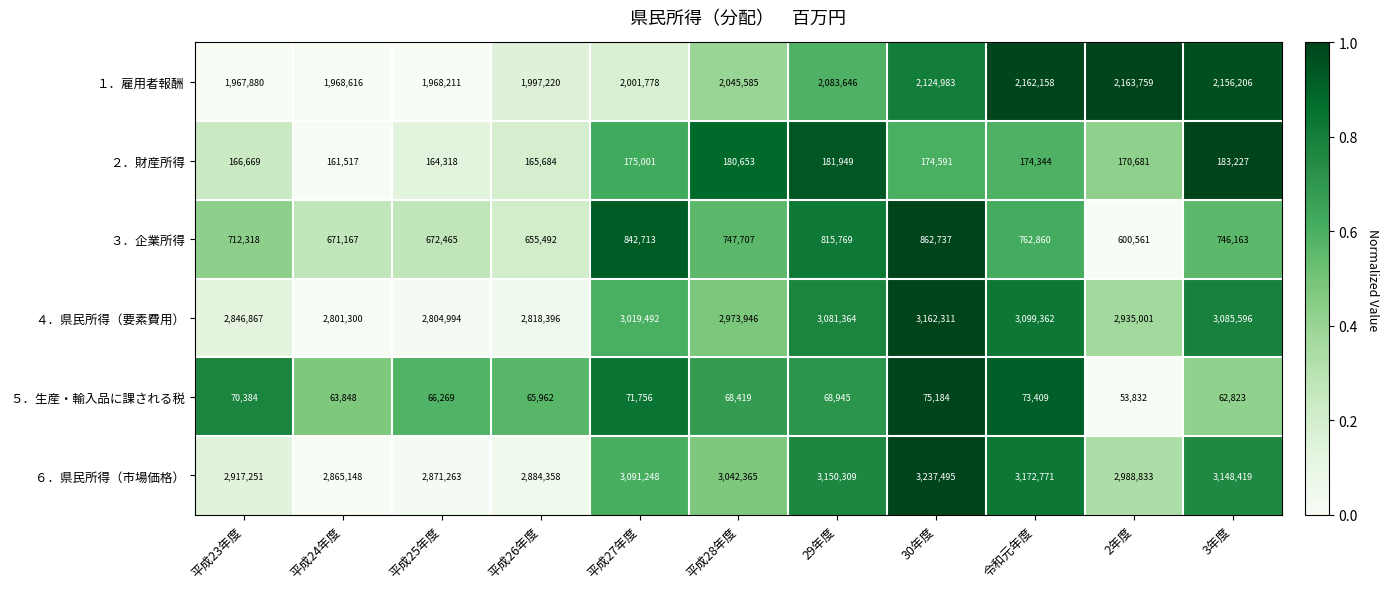

At which category does the chart reach its minimum across all series?

2年度